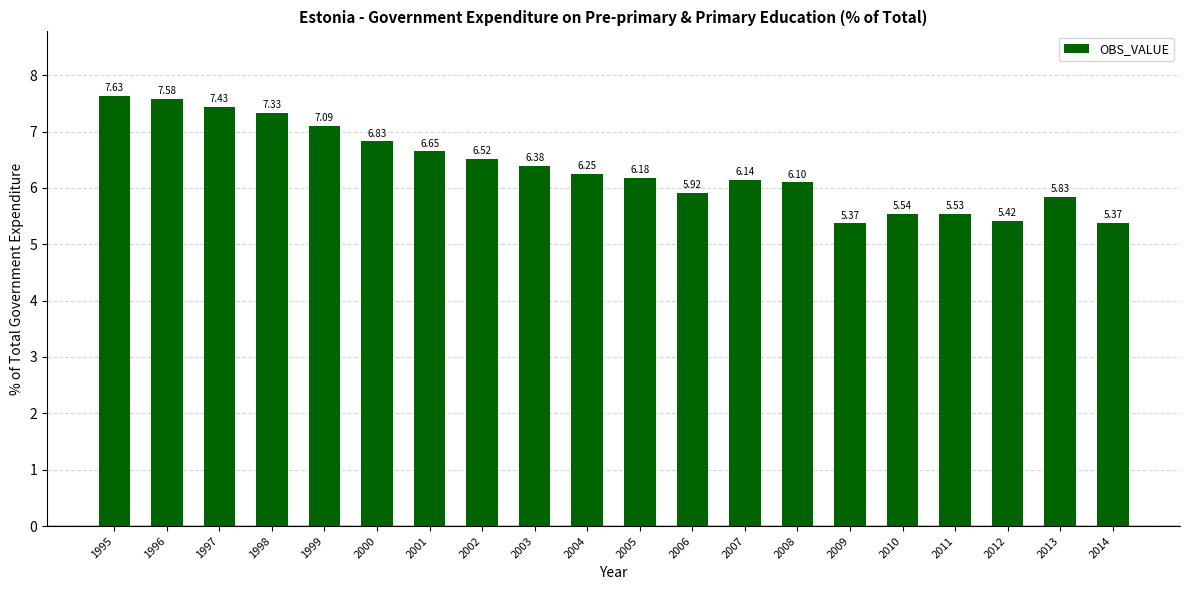

At which category does the chart reach its peak across all series?

1995